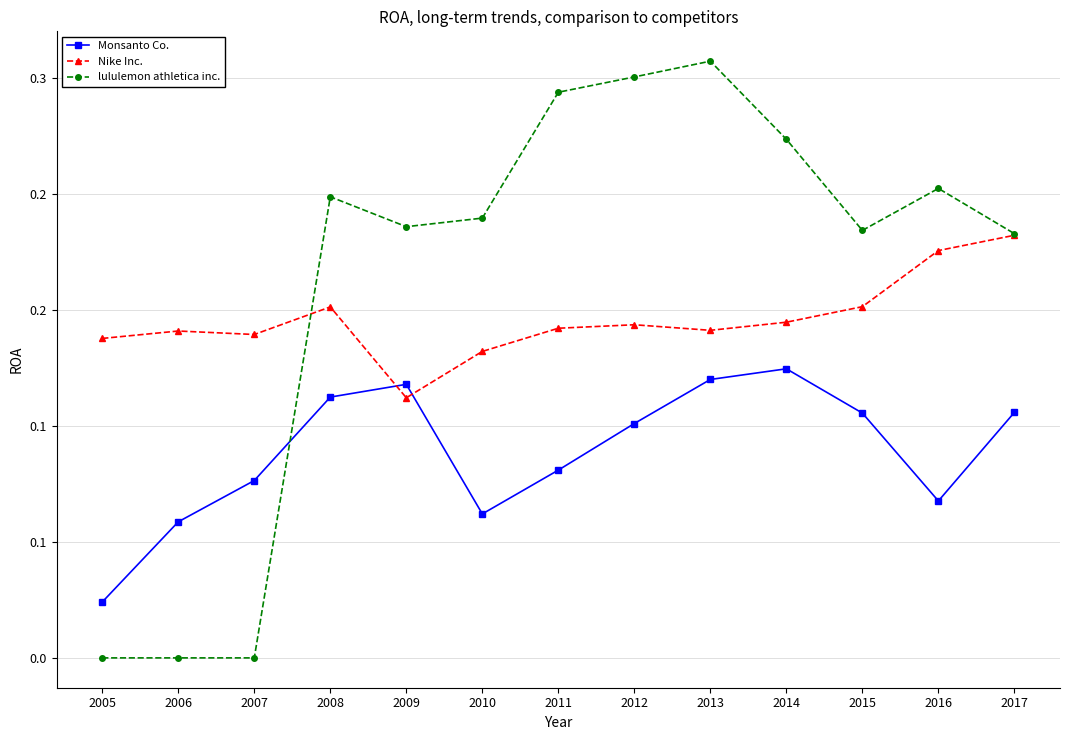

Does the chart have visible grid lines?

Yes